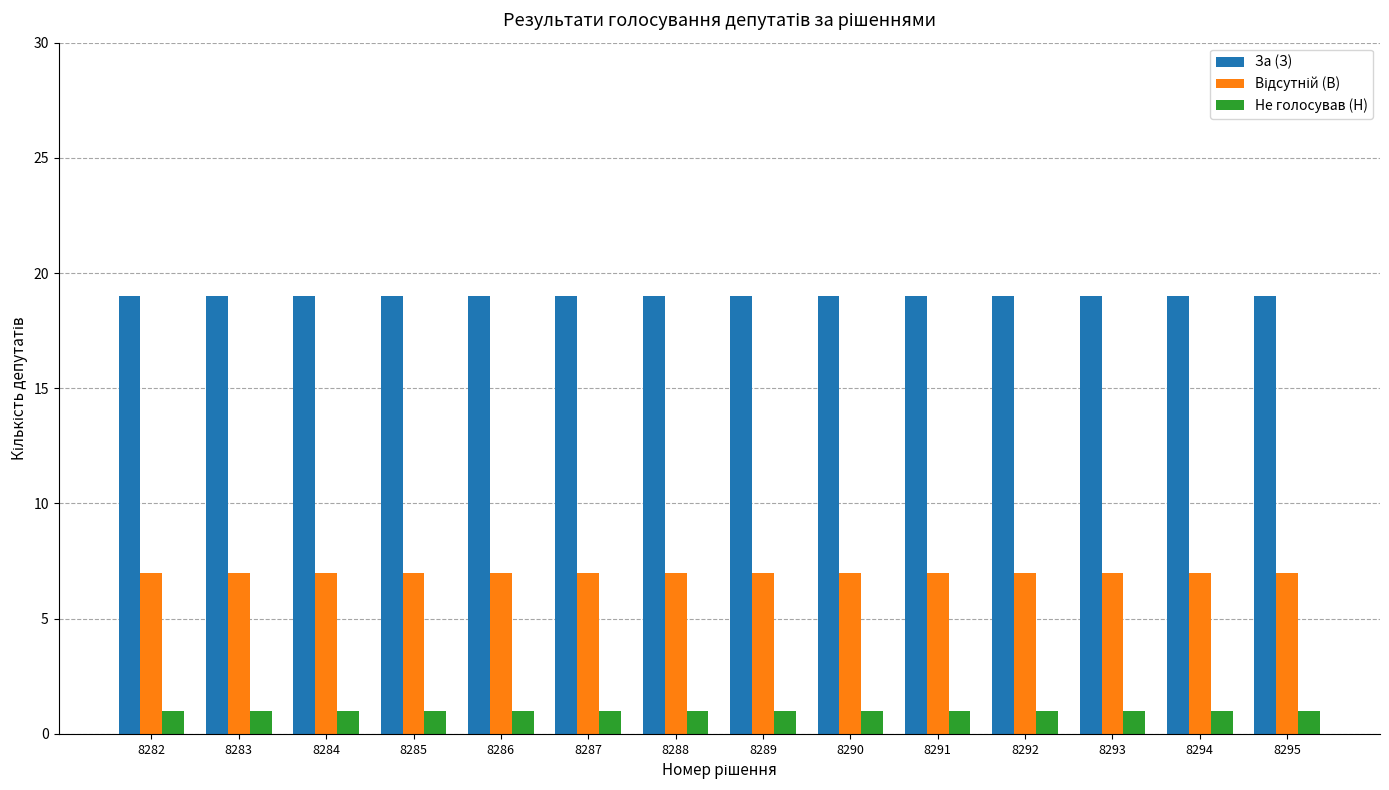

True or false: За (З) has a value of 19 at 8286.

True